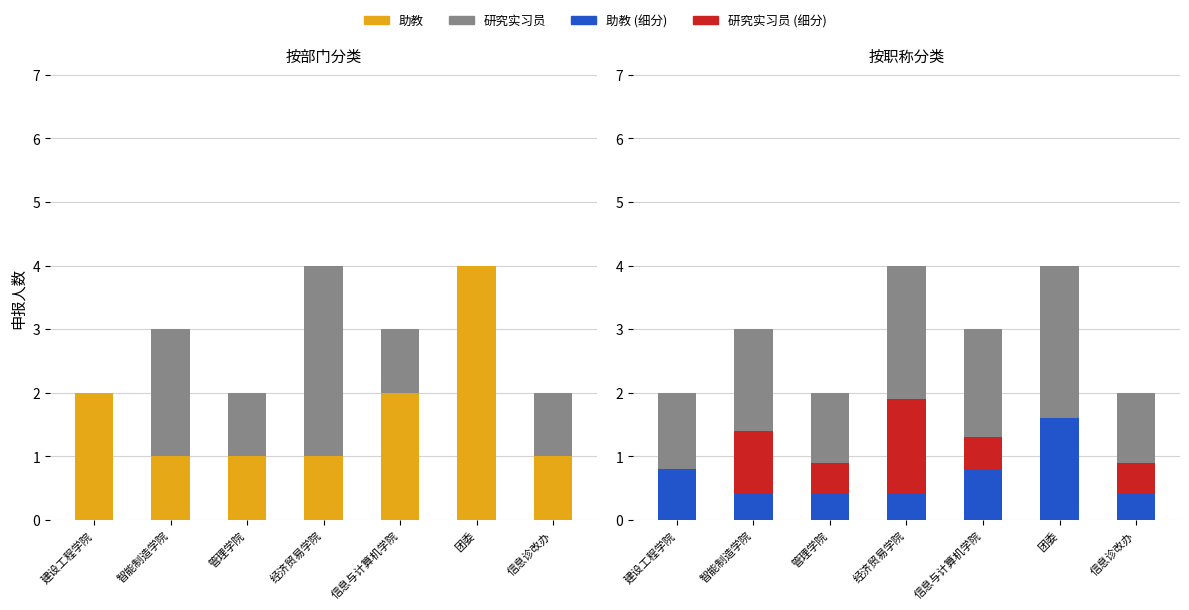

At 信息诊改办, list the series in order from smallest to largest.

助教 (确认), 研究实习员 (确认), 助教, 研究实习员, 研究实习员 (合计)